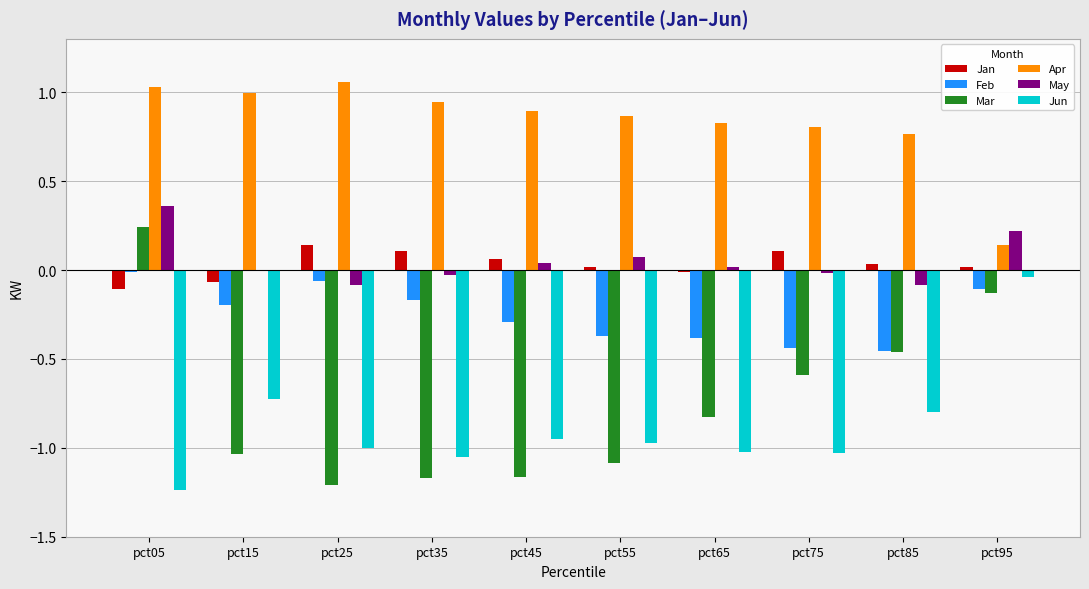

Which series changed the most between pct55 and pct95?

Mar